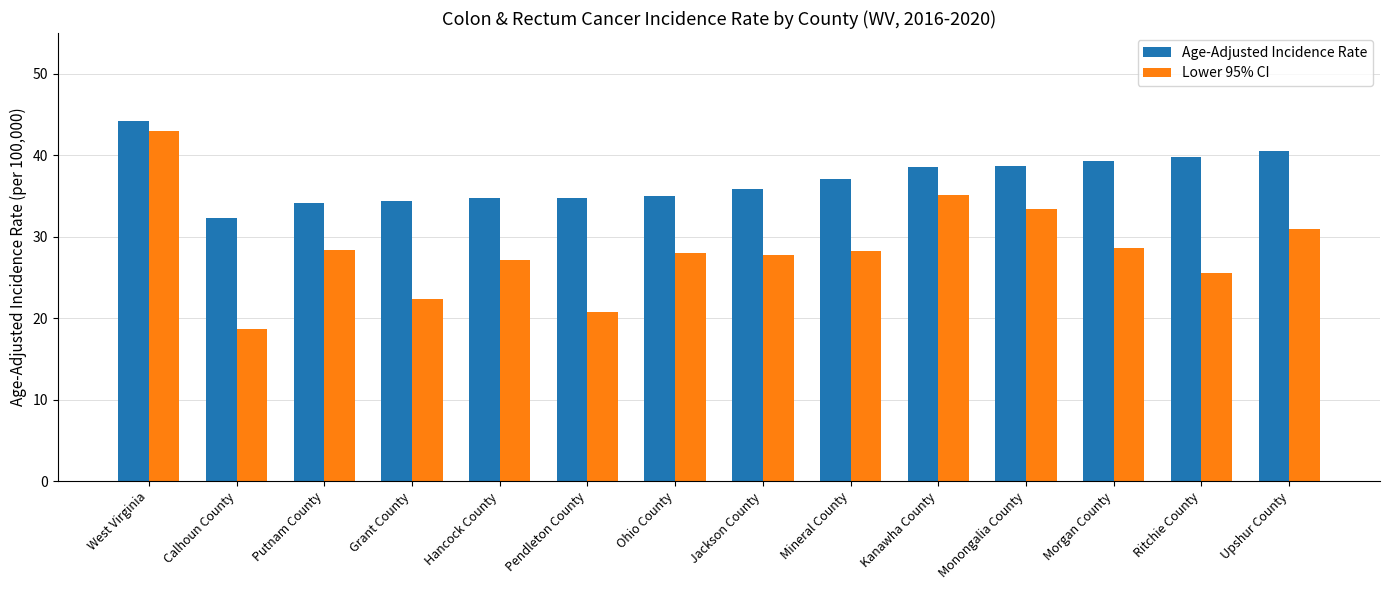

Rank the series by their average value, from highest to lowest.

Age-Adjusted Incidence Rate, Lower 95% CI